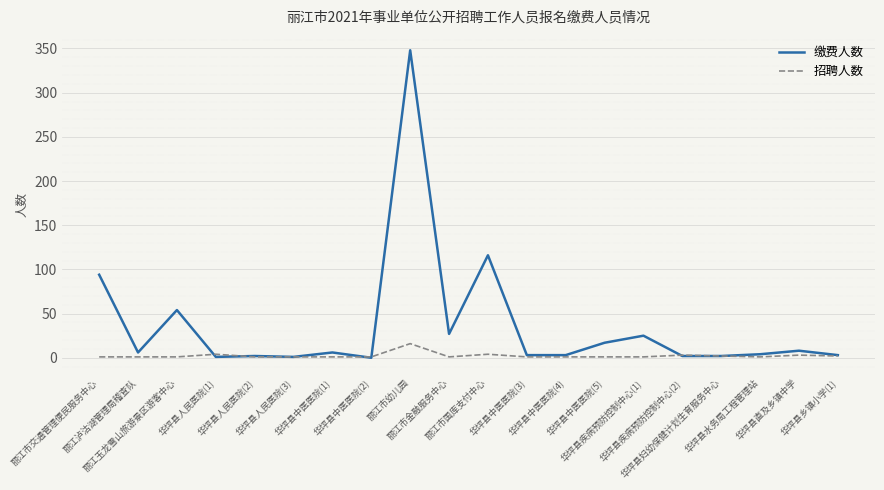

How many distinct data groups are displayed?

2